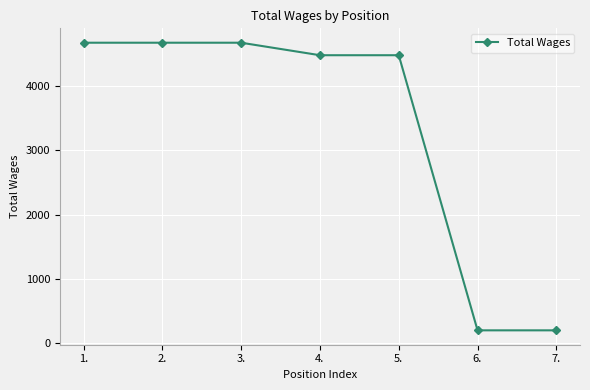

What is the ratio of the value at 4. to the value at 3.?

1.0